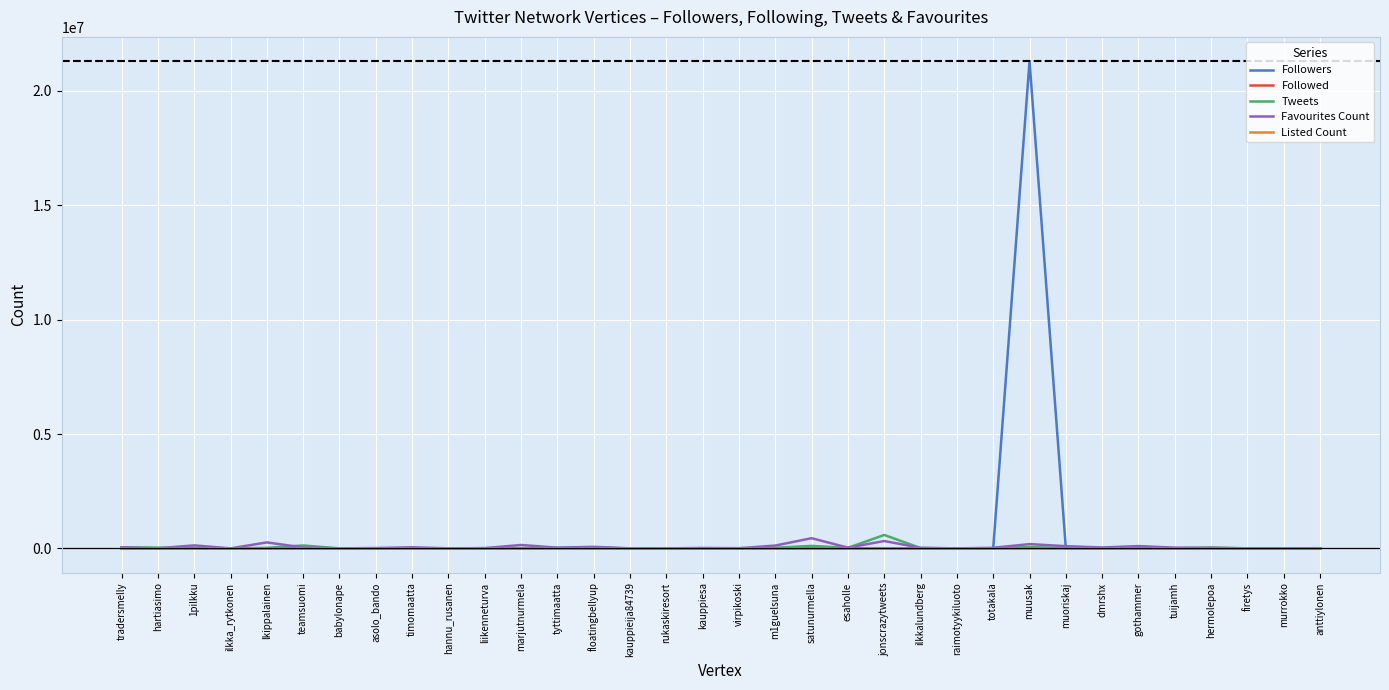

What is the maximum value for Followers?

21300444